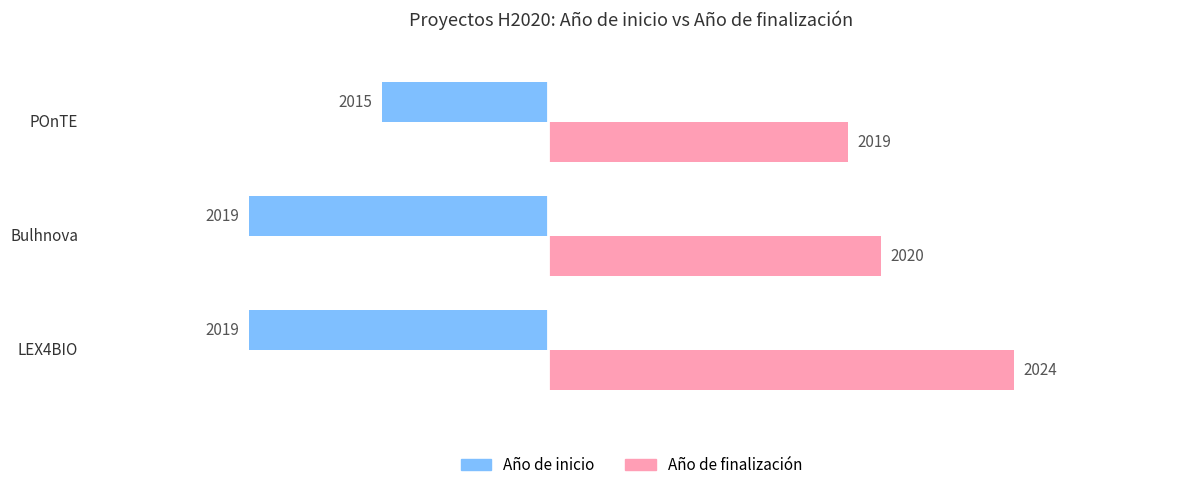

Reading left to right, what are all the values shown in this chart?

Año de inicio: -9	-9	-5
Año de finalización: 14	10	9